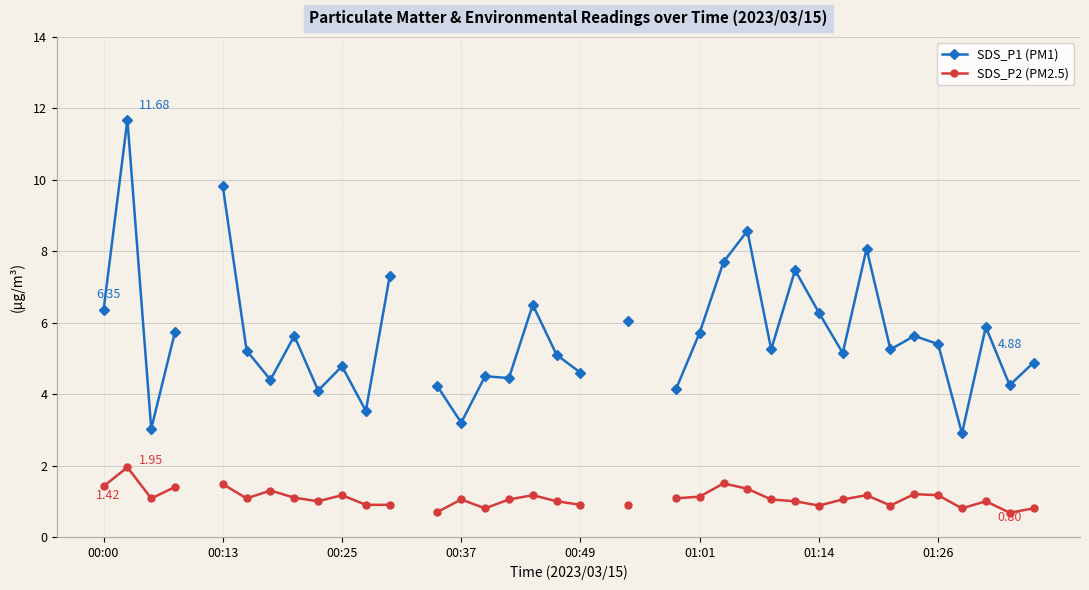

Read the SDS_P1 (PM1) value at 38.

4.2